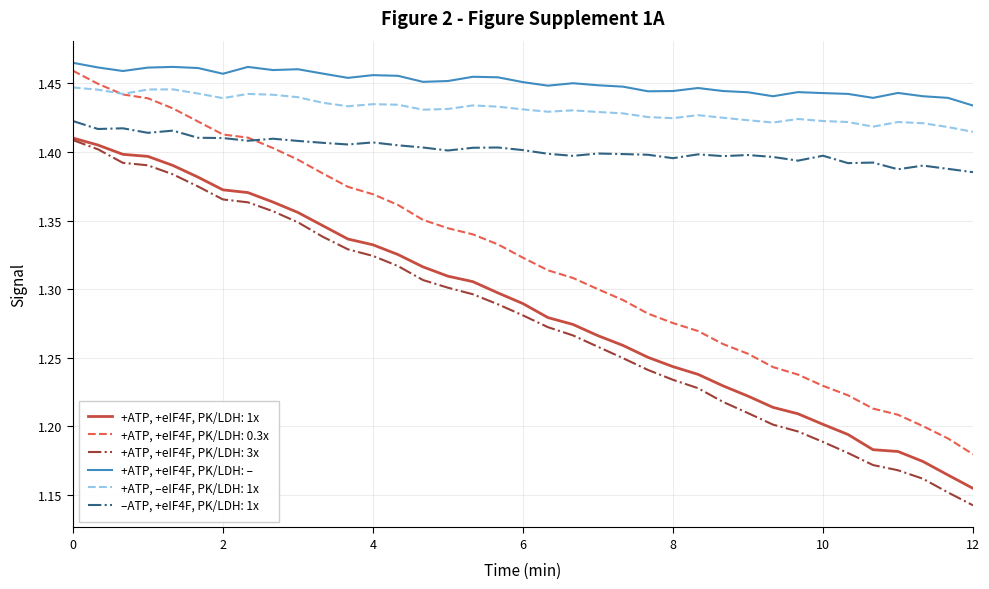

True or false: –ATP, +eIF4F, PK/LDH: 1x and +ATP, –eIF4F, PK/LDH: 1x intersect in this chart.

False